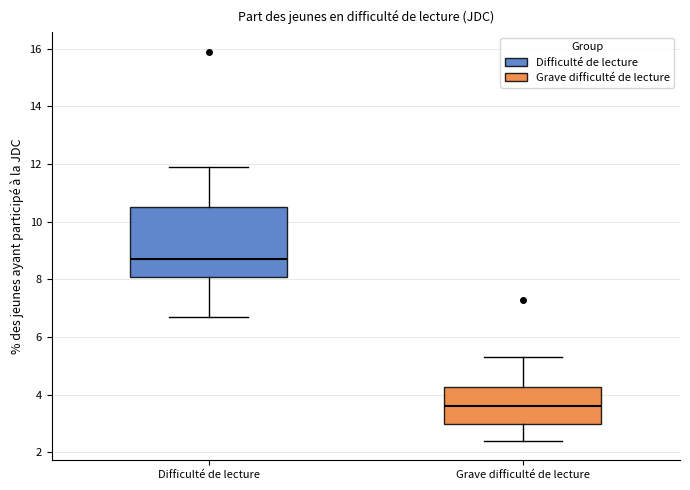

Reading left to right, transcribe this box plot: for each box, give where its median line is, the range the box spans, and where its two whiskers end, as read against the y-axis. The values are not printed on the chart, so give them approximately, as read against the axis.

Difficulté de lecture: median 8.8, box 8.0 to 10.6, whiskers 6.8 to 12.0
Grave difficulté de lecture: median 3.6, box 3.0 to 4.2, whiskers 2.4 to 5.4